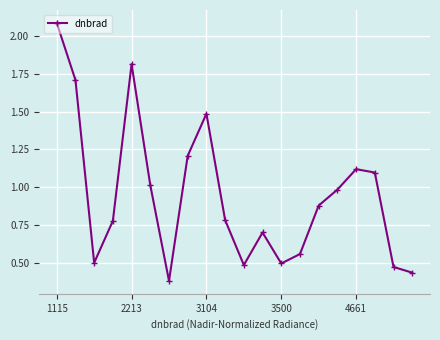

What is the sum of all values?

19.0